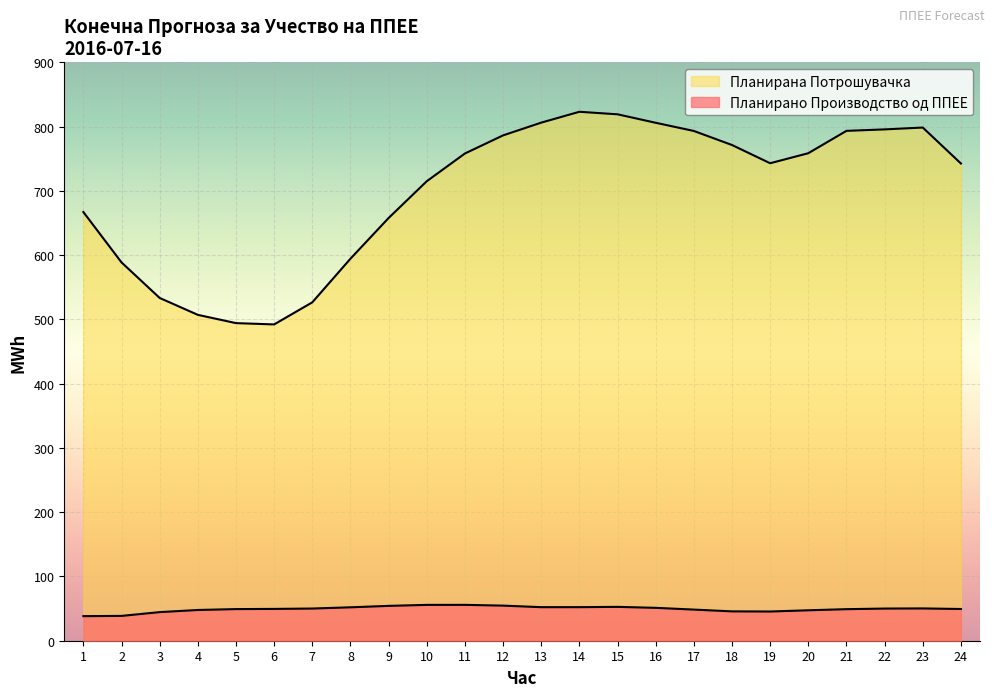

Rank the categories by Планирано Производство од ППЕЕ value from lowest to highest.

1, 2, 3, 19, 18, 20, 4, 17, 21, 5, 24, 6, 22, 7, 23, 16, 8, 13, 14, 15, 9, 12, 10, 11